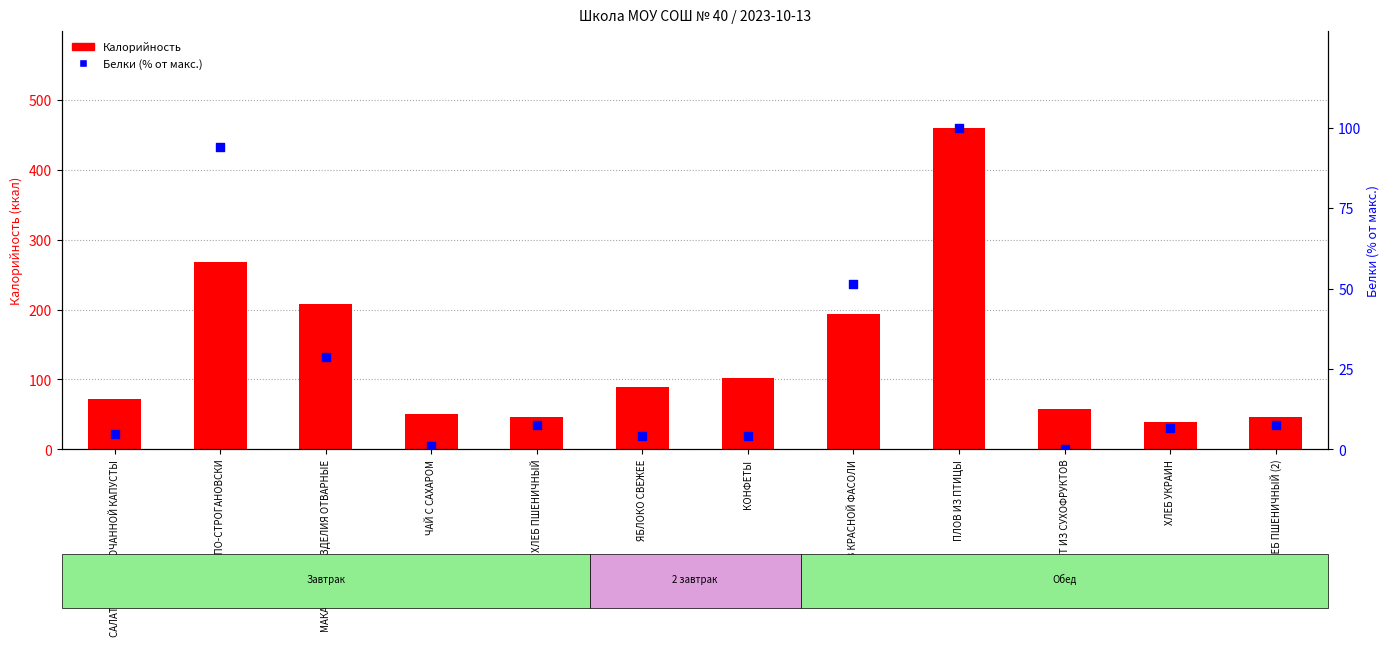

What is the total value across all series at ХЛЕБ ПШЕНИЧНЫЙ?

53.5